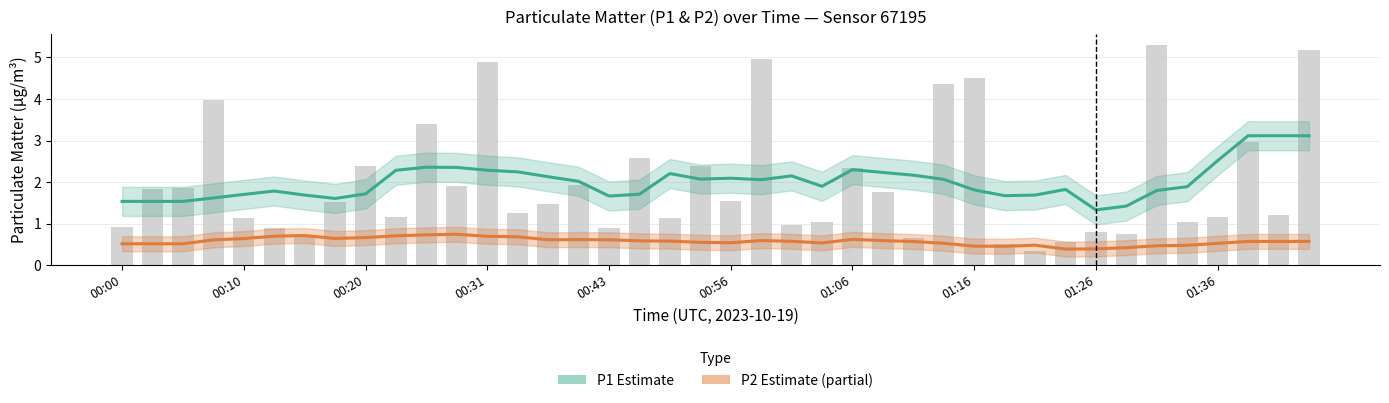

Which series has the widest spread of values?

P1 (Estimate)